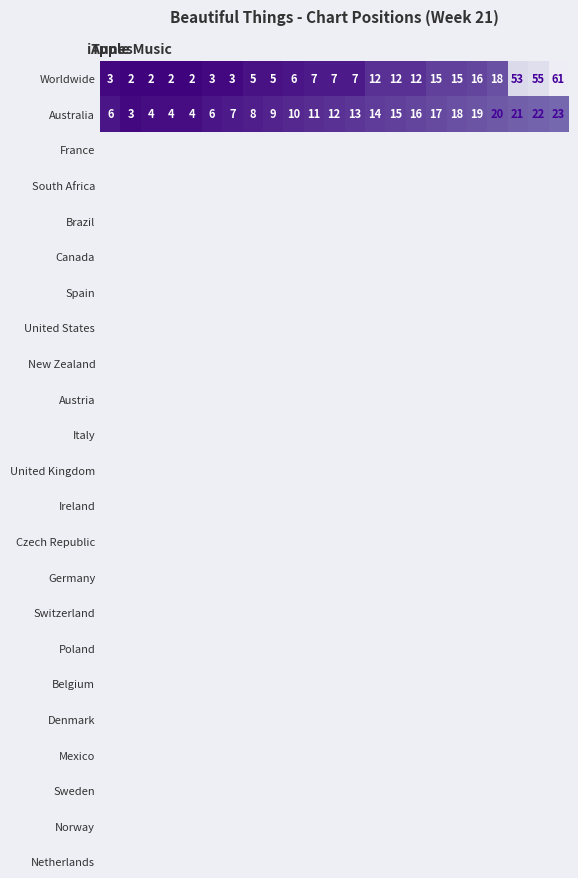

Which series has the largest total across all categories?

Worldwide